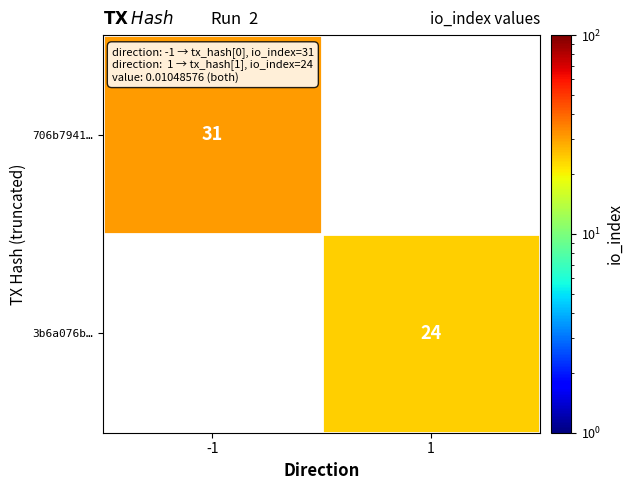

The value of 3b6a076b… at 1 is 24. True or false?

True